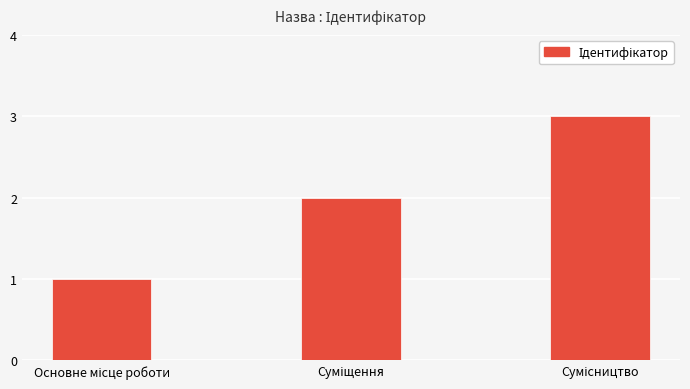

What is the difference between the maximum and second lowest values?

1